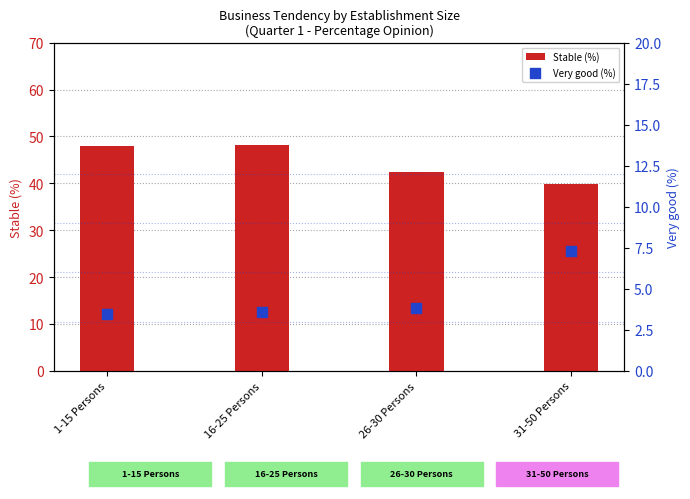

Which series reaches the minimum Y coordinate?

Very good (%)